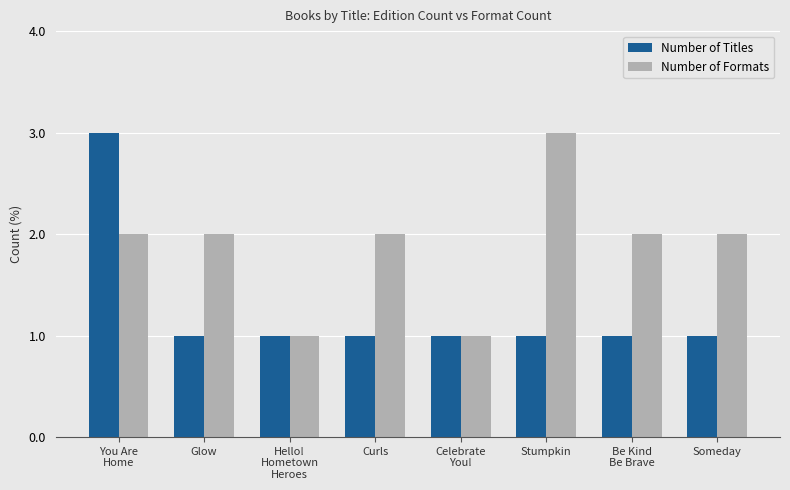

What is the sum of all Number of Titles values?

10